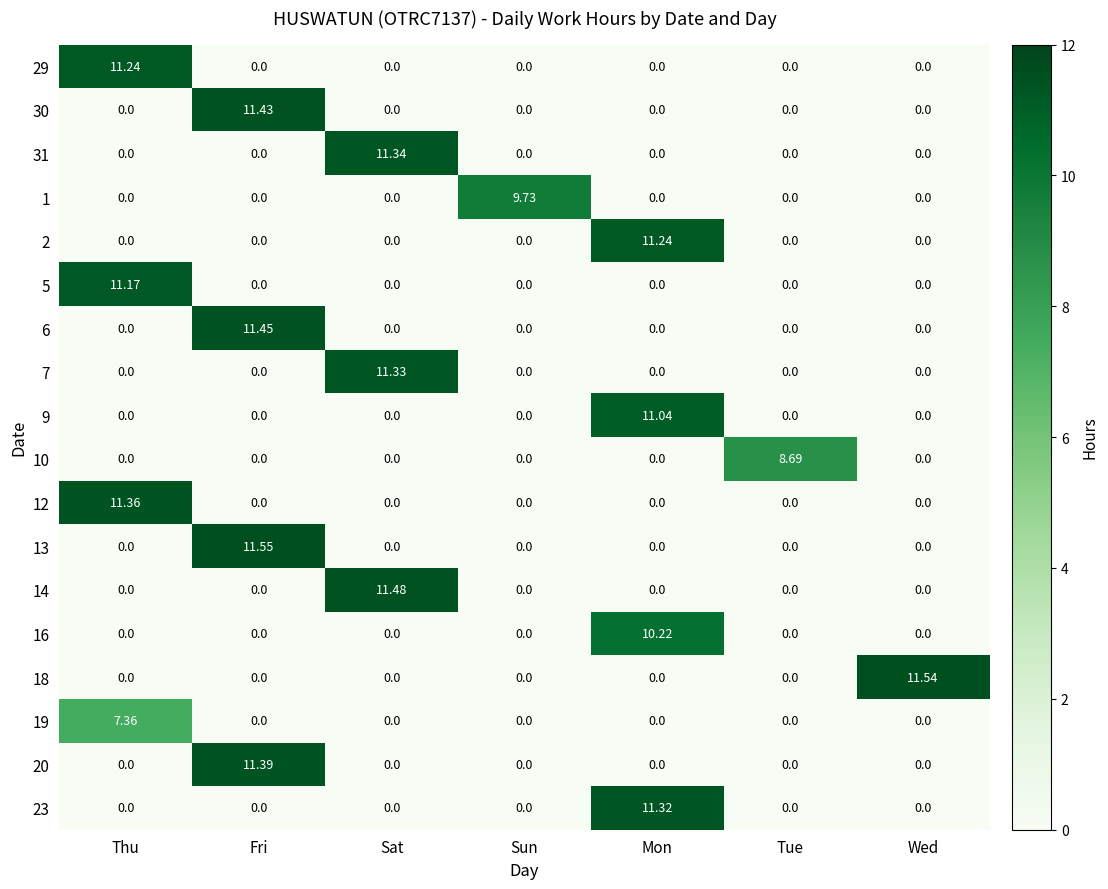

How many categories are shown in the chart?

7